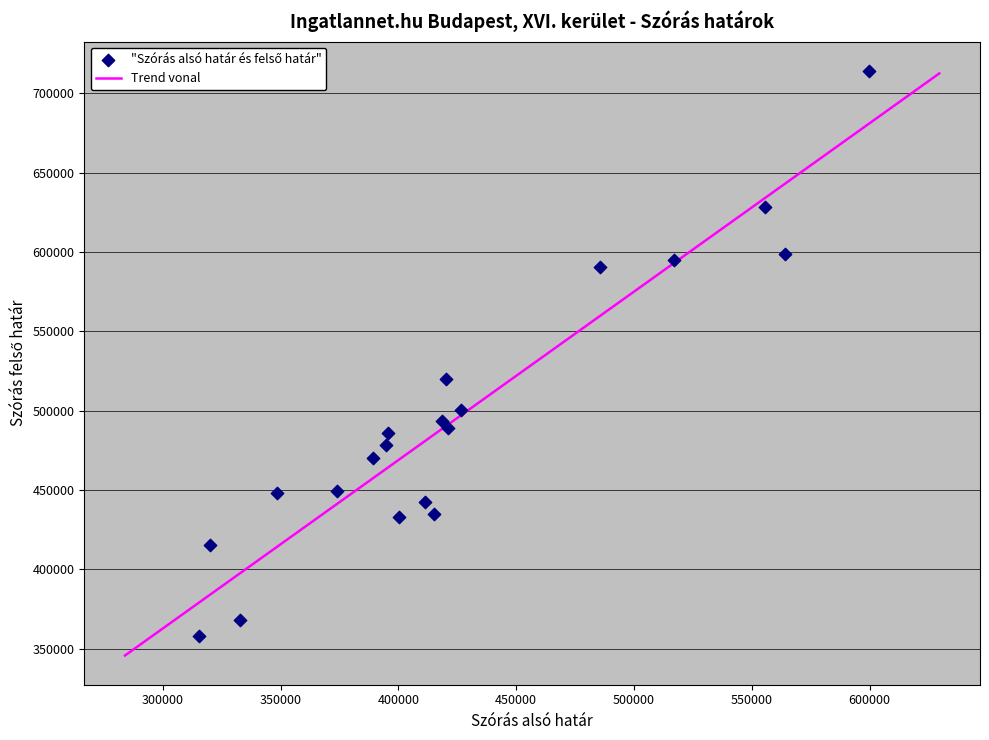

What is the range of Y values (max minus min)?

356629